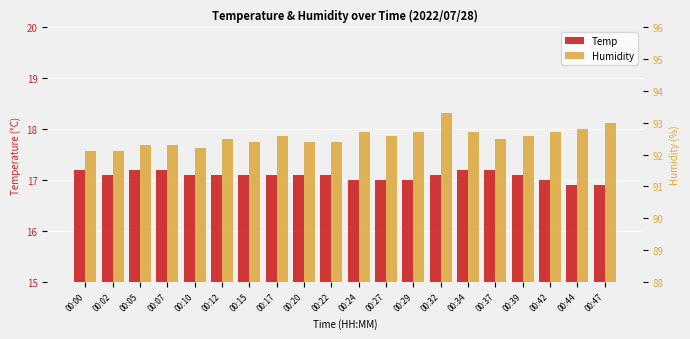

Which series changed the most between 00:05 and 00:32?

Humidity